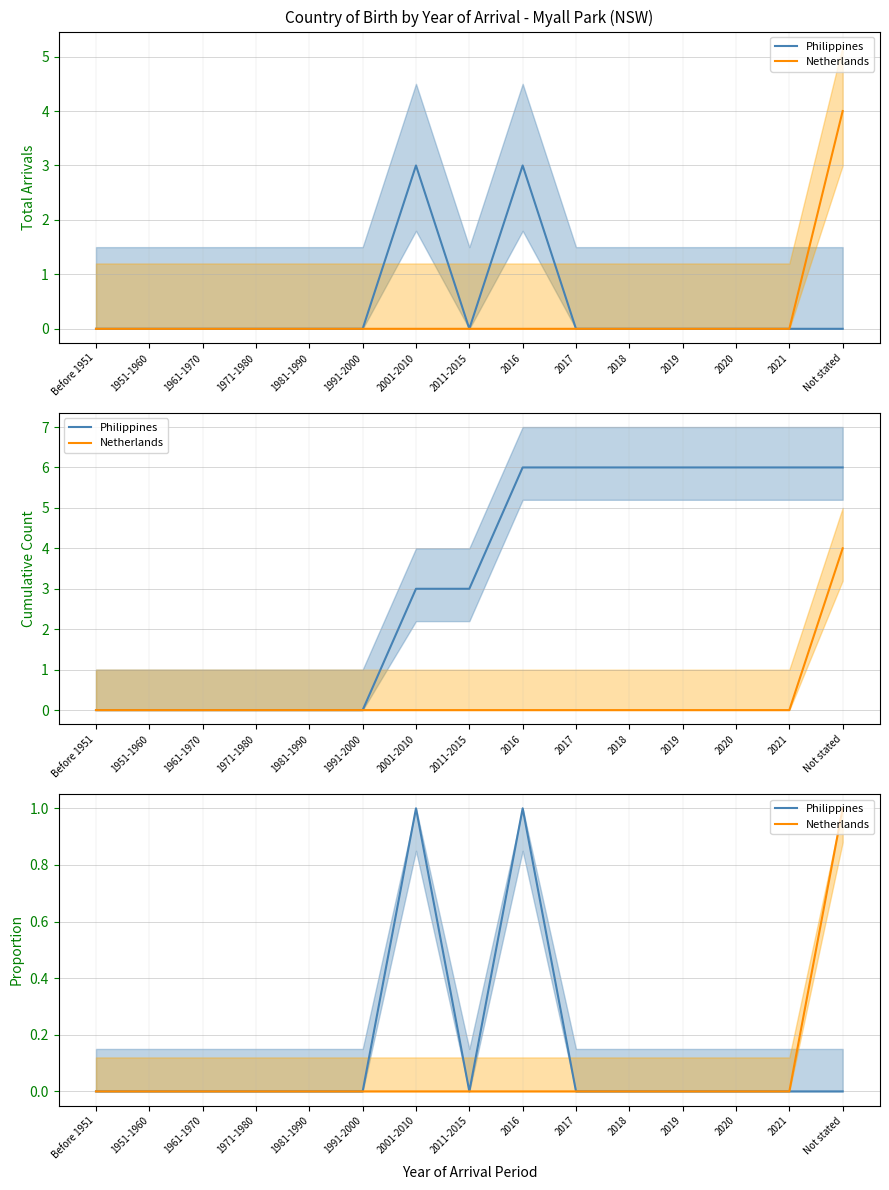

What is the total value across all series at 2001-2010?

1